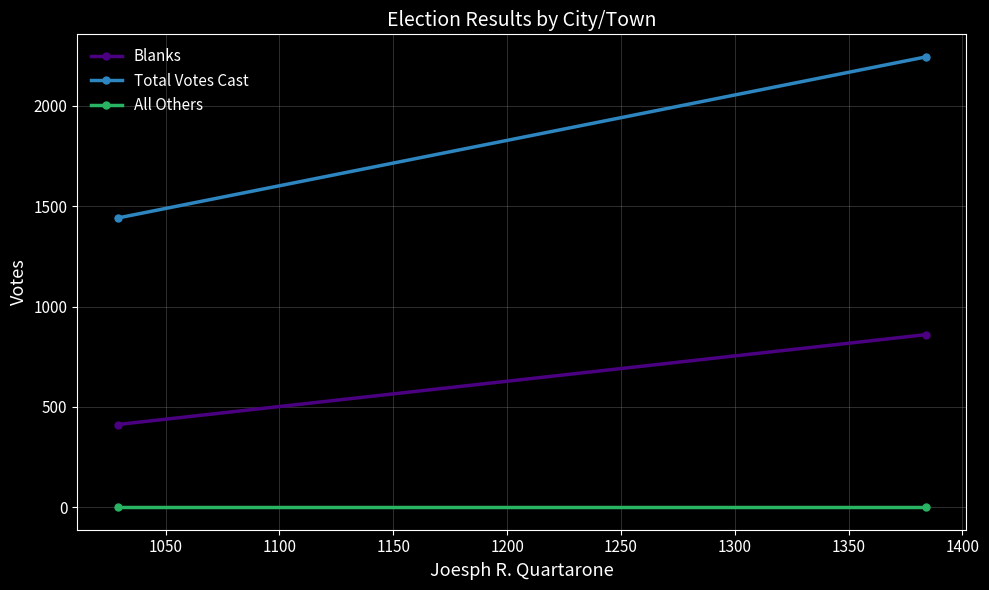

Count the number of data series in this chart.

3